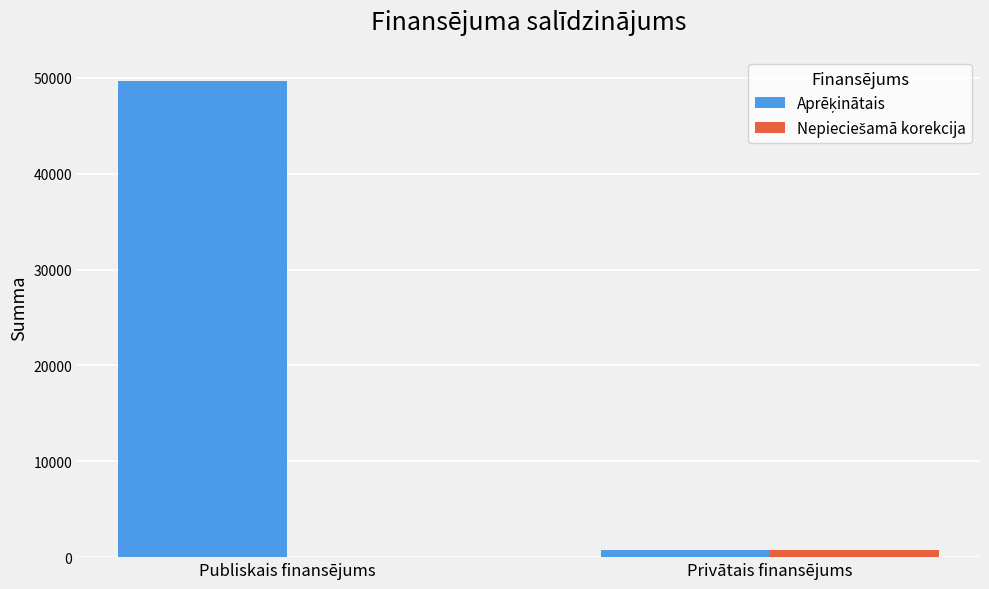

What is the total value across all series at Publiskais finansējums?

49701.6